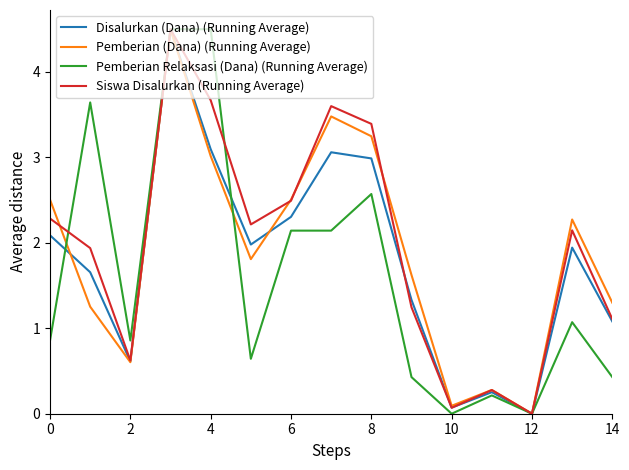

Rank the series by their average value, from highest to lowest.

Siswa Disalurkan (Running Average), Pemberian (Dana) (Running Average), Disalurkan (Dana) (Running Average), Pemberian Relaksasi (Dana) (Running Average)